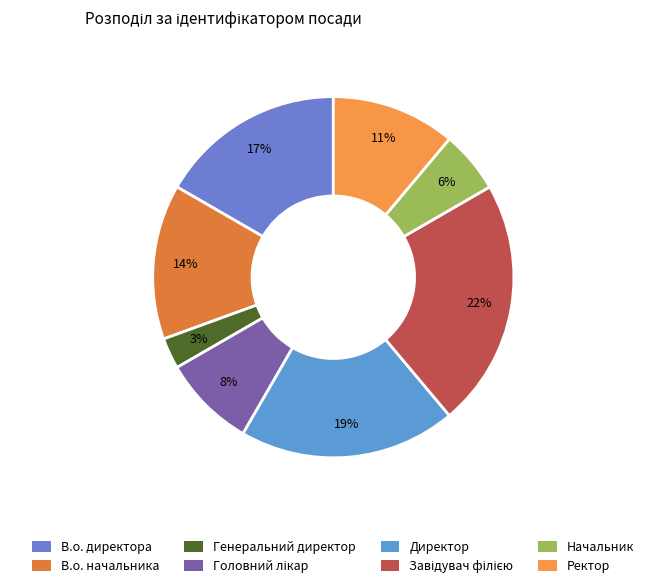

Is there a majority slice in this chart?

No